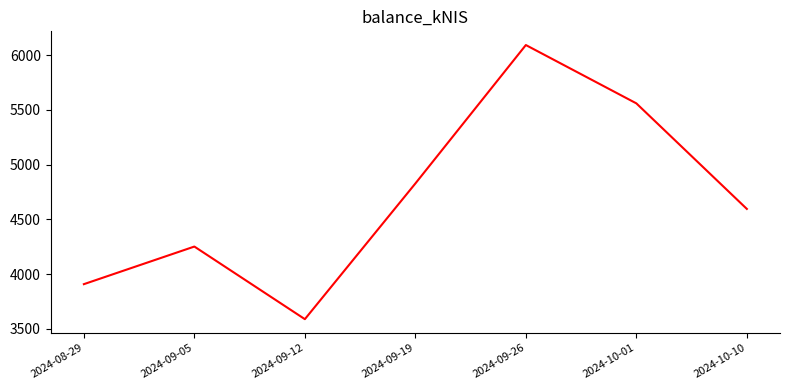

What is the average value?

4688.8